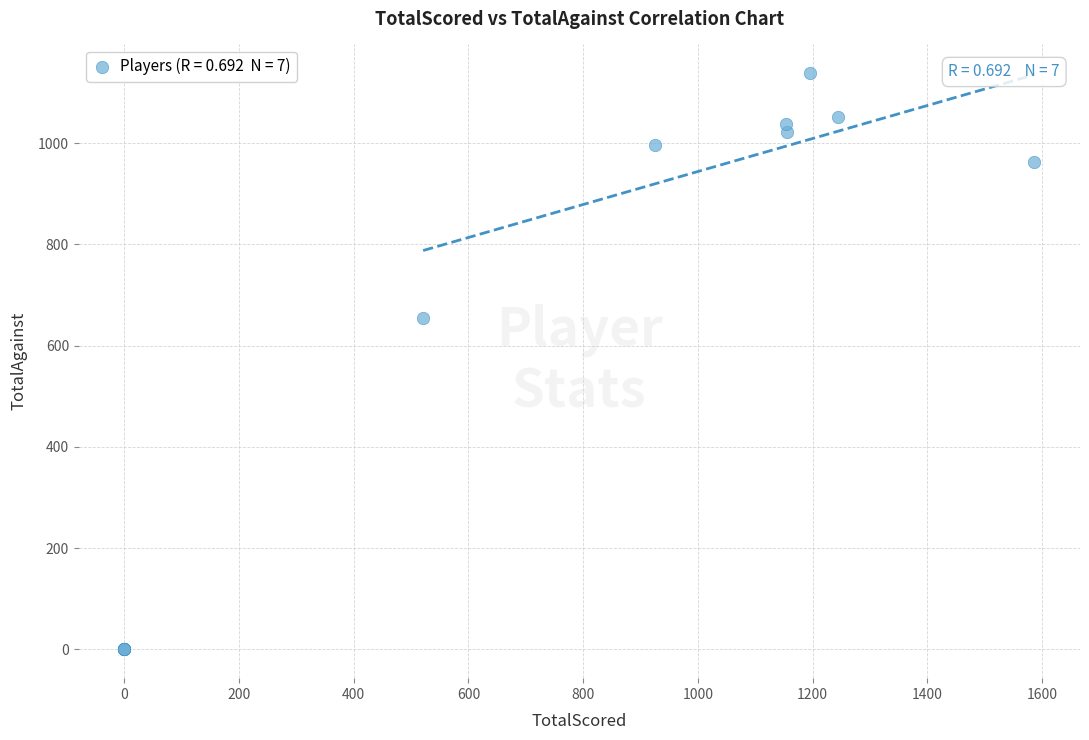

What Y value in the scatter plot is closest to 569?

655